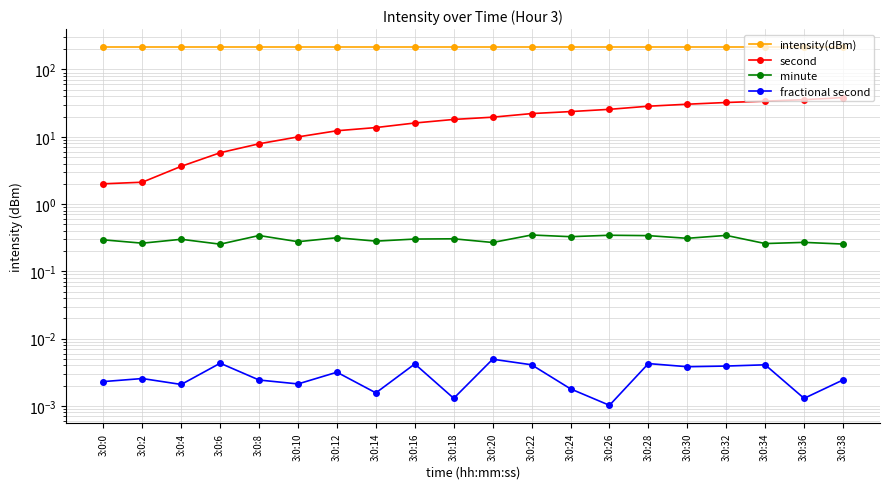

Between 3:0:28 and 3:0:34, which is larger?

3:0:28